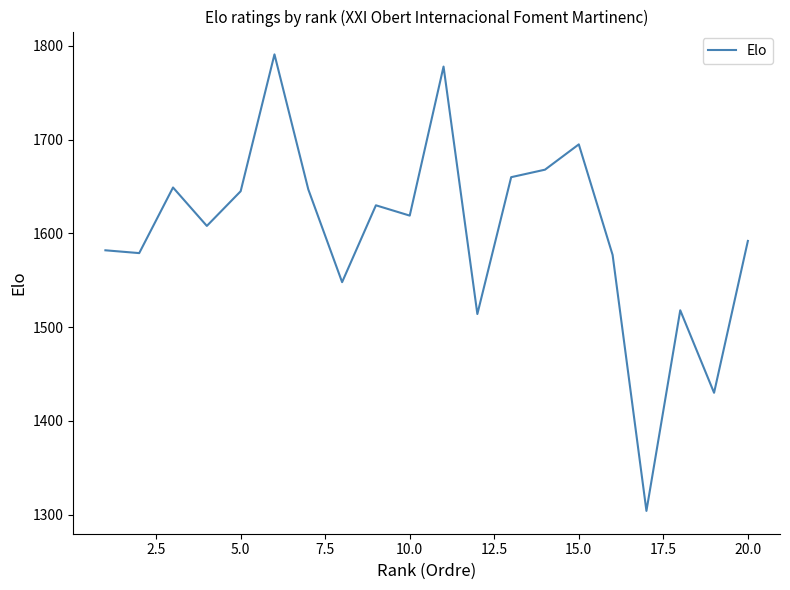

What is the difference between the maximum and minimum values?

487